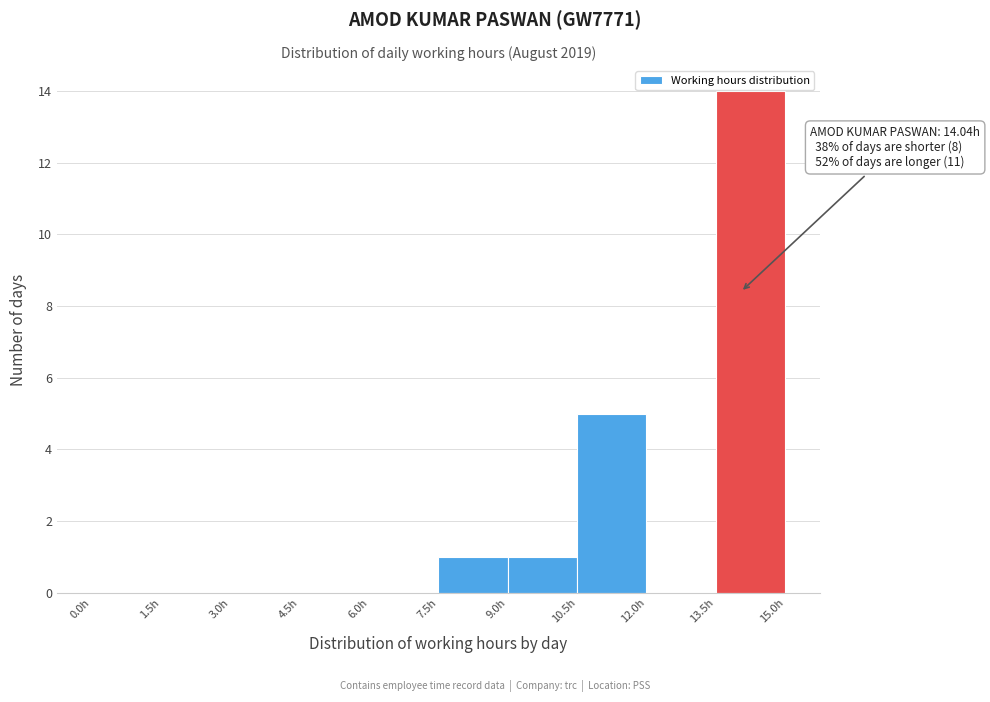

Over which range of the x-axis is the bar tallest?

13.5 to 15.0